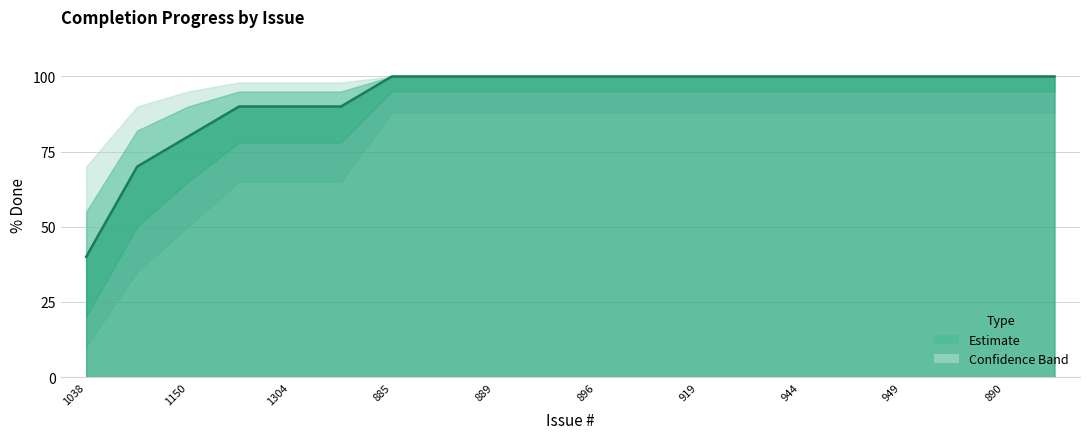

What is the minimum value shown in the chart?

40